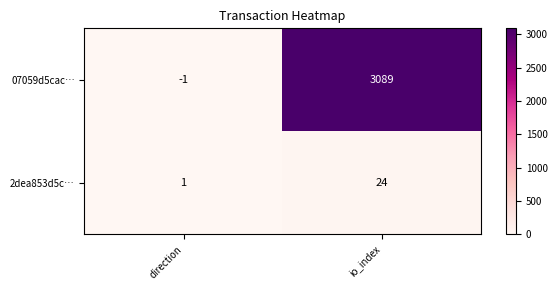

Is the value of 2dea853d5c… at direction greater than the value of 07059d5cac… at io_index?

No